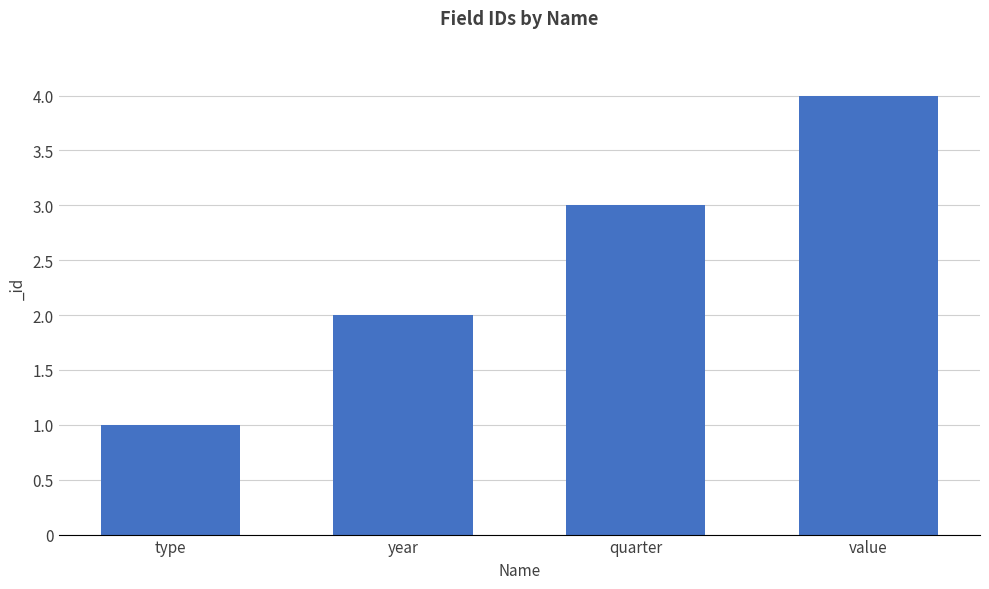

At which category does the chart reach its peak across all series?

value